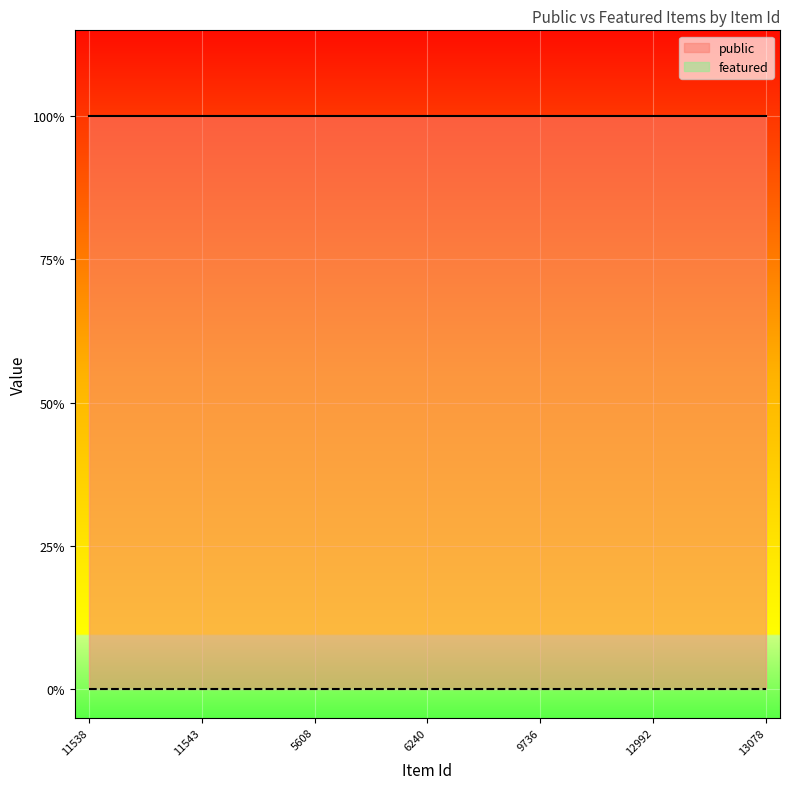

Rank the categories by featured value from highest to lowest.

11538, 11539, 11540, 11541, 11543, 8532, 20479, 20497, 5608, 5801, 5969, 19189, 6240, 6242, 6825, 9733, 9736, 12970, 12989, 12991, 12992, 12993, 12995, 12998, 13078